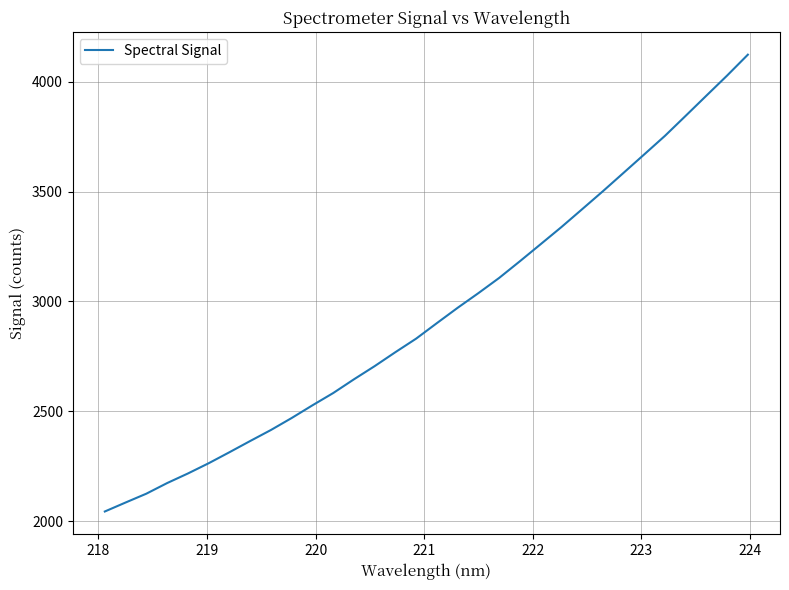

What is the difference between the maximum and minimum values?

2079.2